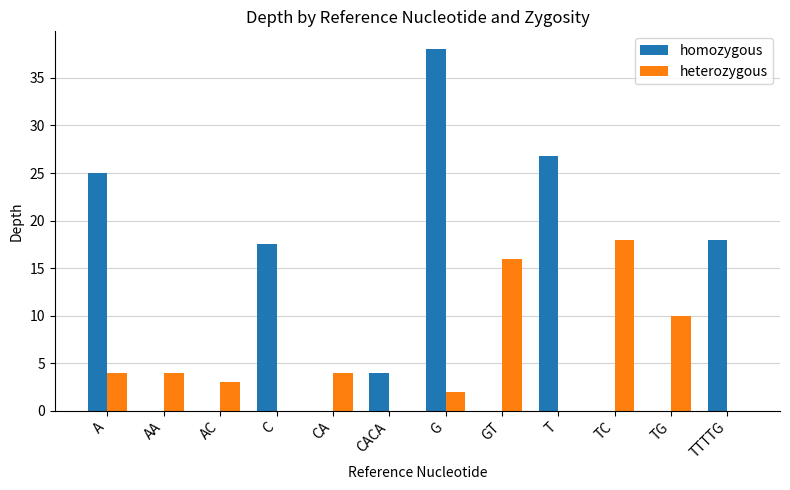

What is the greatest value displayed?

38.0